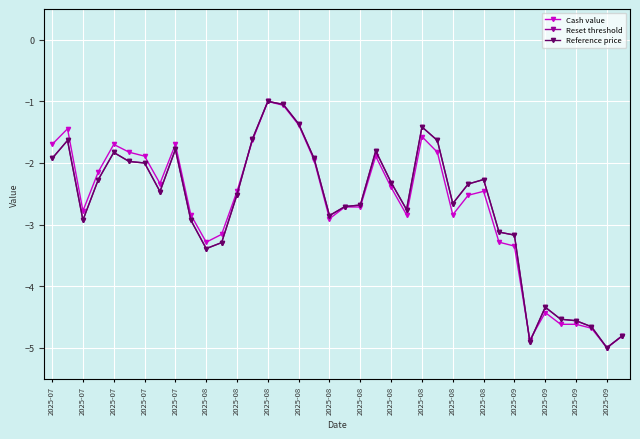

Reading right to left, list all the values displayed in this chart.

Cash value: -4.8	-5.0	-4.7	-4.6	-4.6	-4.4	-4.9	-3.3	-3.3	-2.5	-2.5	-2.8	-1.8	-1.6	-2.8	-2.4	-1.9	-2.7	-2.7	-2.9	-2.0	-1.4	-1.1	-1.0	-1.6	-2.5	-3.2	-3.3	-2.8	-1.7	-2.3	-1.9	-1.8	-1.7	-2.1	-2.8	-1.4	-1.7
Reset threshold: -4.8	-5.0	-4.7	-4.6	-4.5	-4.3	-4.9	-3.2	-3.1	-2.3	-2.3	-2.7	-1.6	-1.4	-2.8	-2.3	-1.8	-2.7	-2.7	-2.9	-1.9	-1.4	-1.0	-1.0	-1.6	-2.5	-3.3	-3.4	-2.9	-1.8	-2.5	-2.0	-2.0	-1.8	-2.3	-2.9	-1.6	-1.9
Reference price: -4.8	-5.0	-4.7	-4.6	-4.5	-4.3	-4.9	-3.2	-3.1	-2.3	-2.3	-2.7	-1.6	-1.4	-2.8	-2.3	-1.8	-2.7	-2.7	-2.9	-1.9	-1.4	-1.0	-1.0	-1.6	-2.5	-3.3	-3.4	-2.9	-1.8	-2.5	-2.0	-2.0	-1.8	-2.3	-2.9	-1.6	-1.9